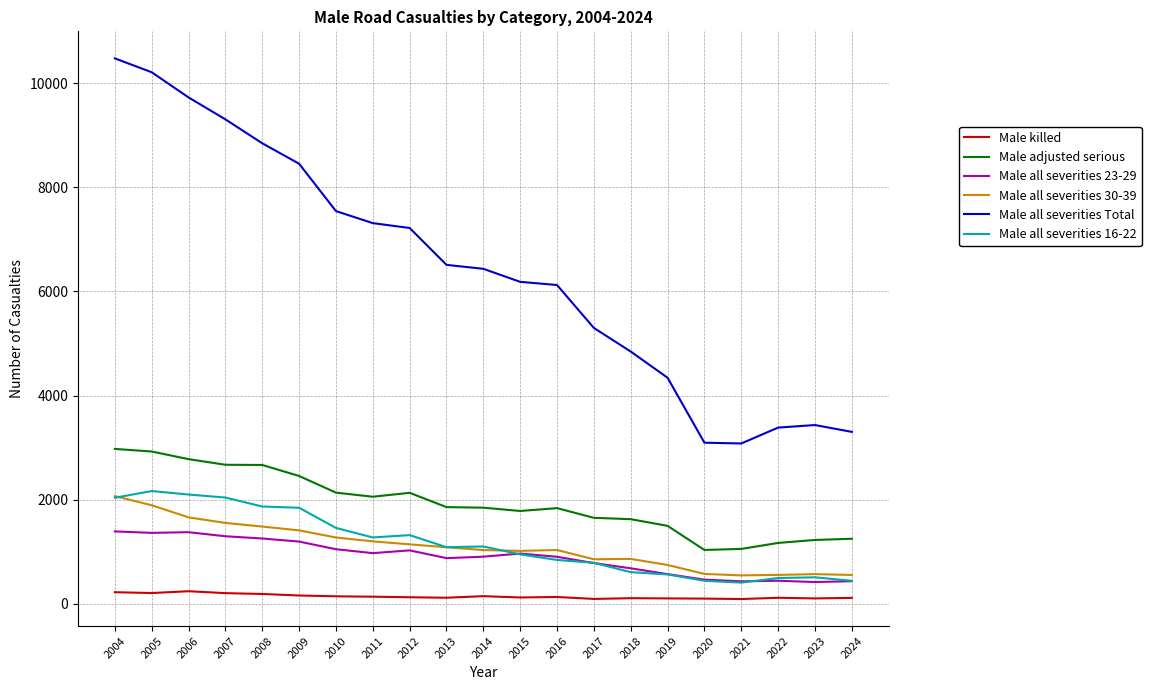

What is the total value across all series at 2006?

17885.2